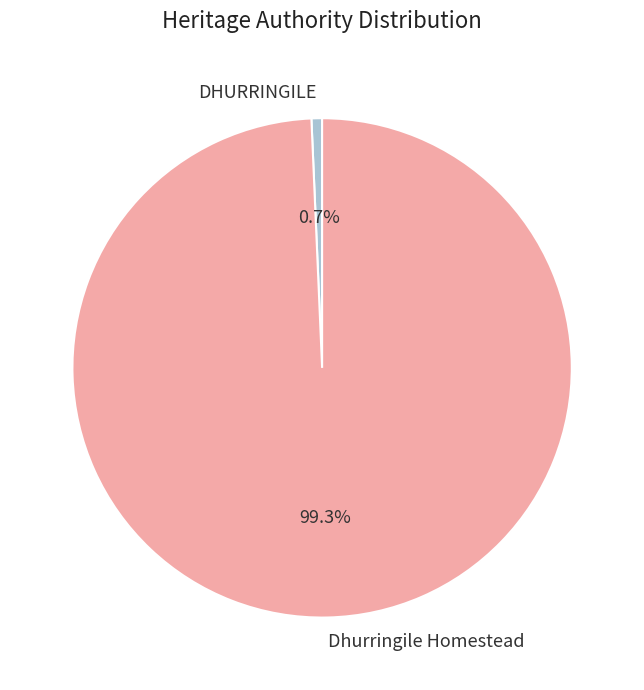

True or false: DHURRINGILE accounts for 11% of the total.

False